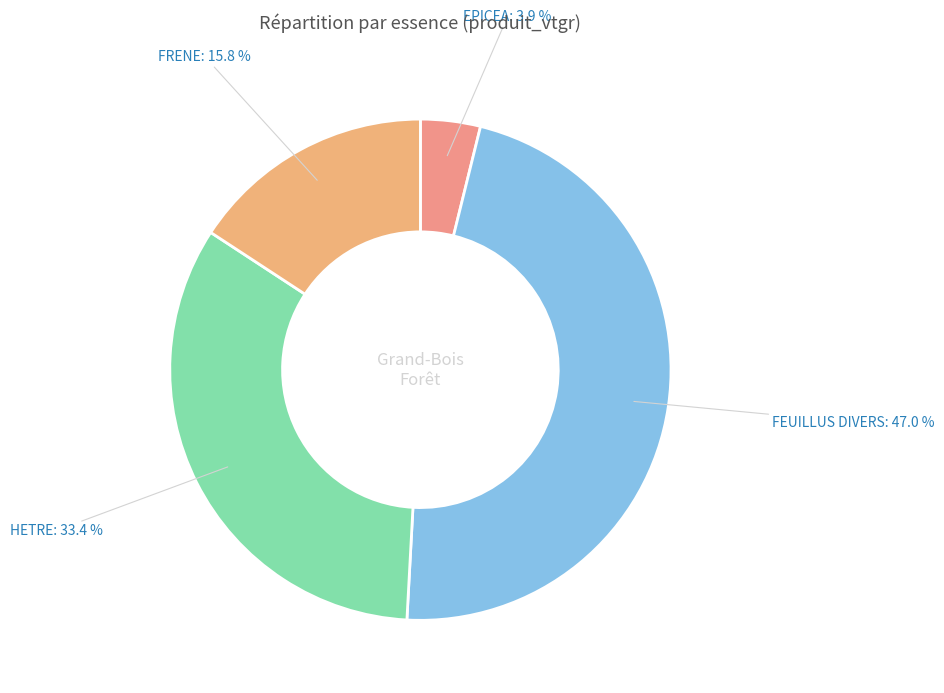

Does any single category account for the majority?

No